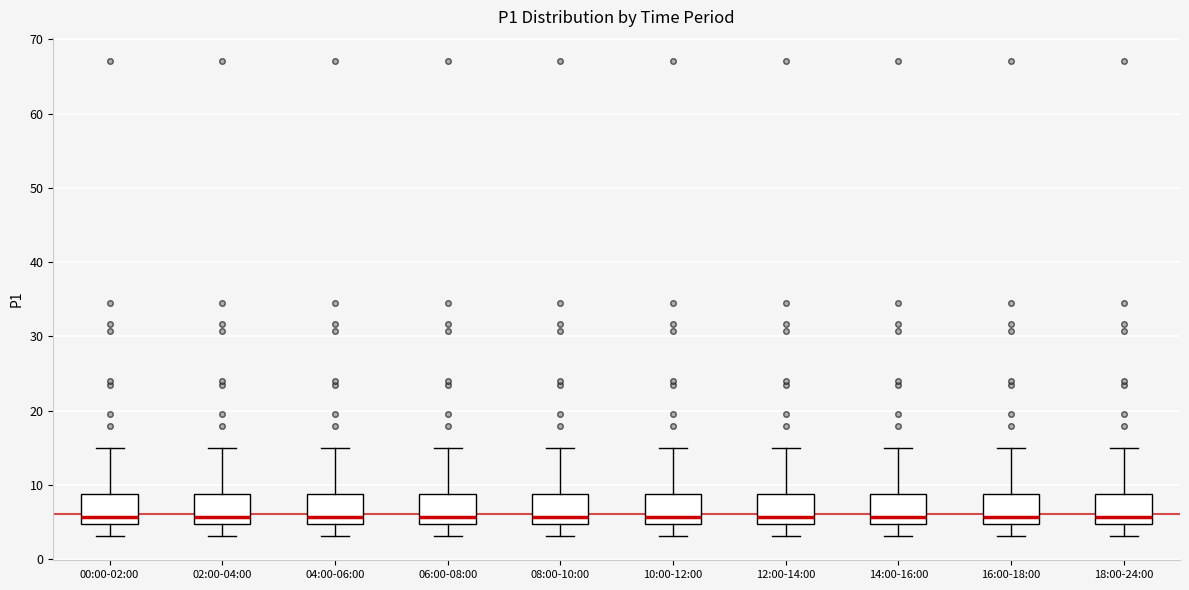

Reading left to right, read every box against the y-axis: the position of its median line, the range the box covers, and the ends of its whiskers. The values are not printed on the chart, so give them approximately, as read against the axis.

00:00-02:00: median 6, box 5 to 9, whiskers 3 to 15
02:00-04:00: median 6, box 5 to 9, whiskers 3 to 15
04:00-06:00: median 6, box 5 to 9, whiskers 3 to 15
06:00-08:00: median 6, box 5 to 9, whiskers 3 to 15
08:00-10:00: median 6, box 5 to 9, whiskers 3 to 15
10:00-12:00: median 6, box 5 to 9, whiskers 3 to 15
12:00-14:00: median 6, box 5 to 9, whiskers 3 to 15
14:00-16:00: median 6, box 5 to 9, whiskers 3 to 15
16:00-18:00: median 6, box 5 to 9, whiskers 3 to 15
18:00-24:00: median 6, box 5 to 9, whiskers 3 to 15